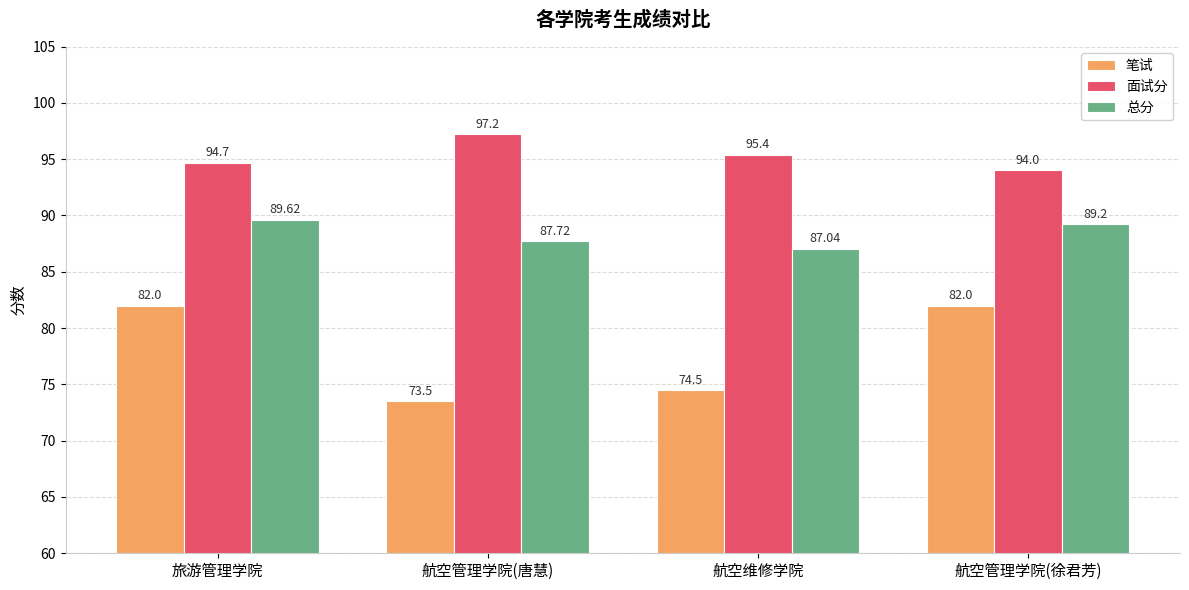

Are the bars grouped side by side (vs. stacked)?

Yes